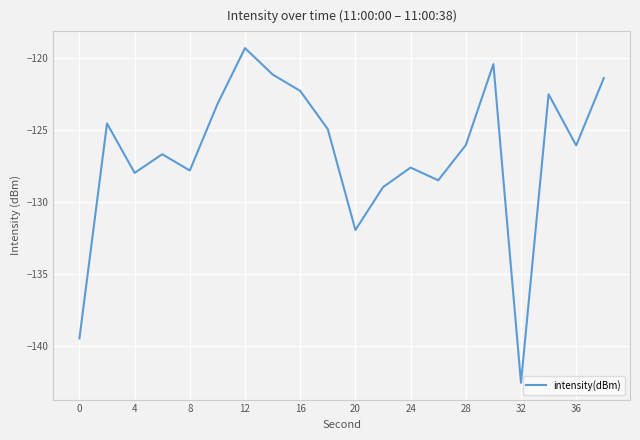

What is the greatest value displayed?

-119.3